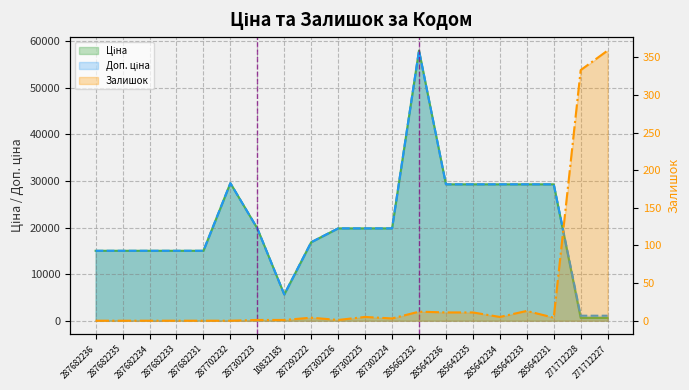

Does the chart have visible grid lines?

Yes